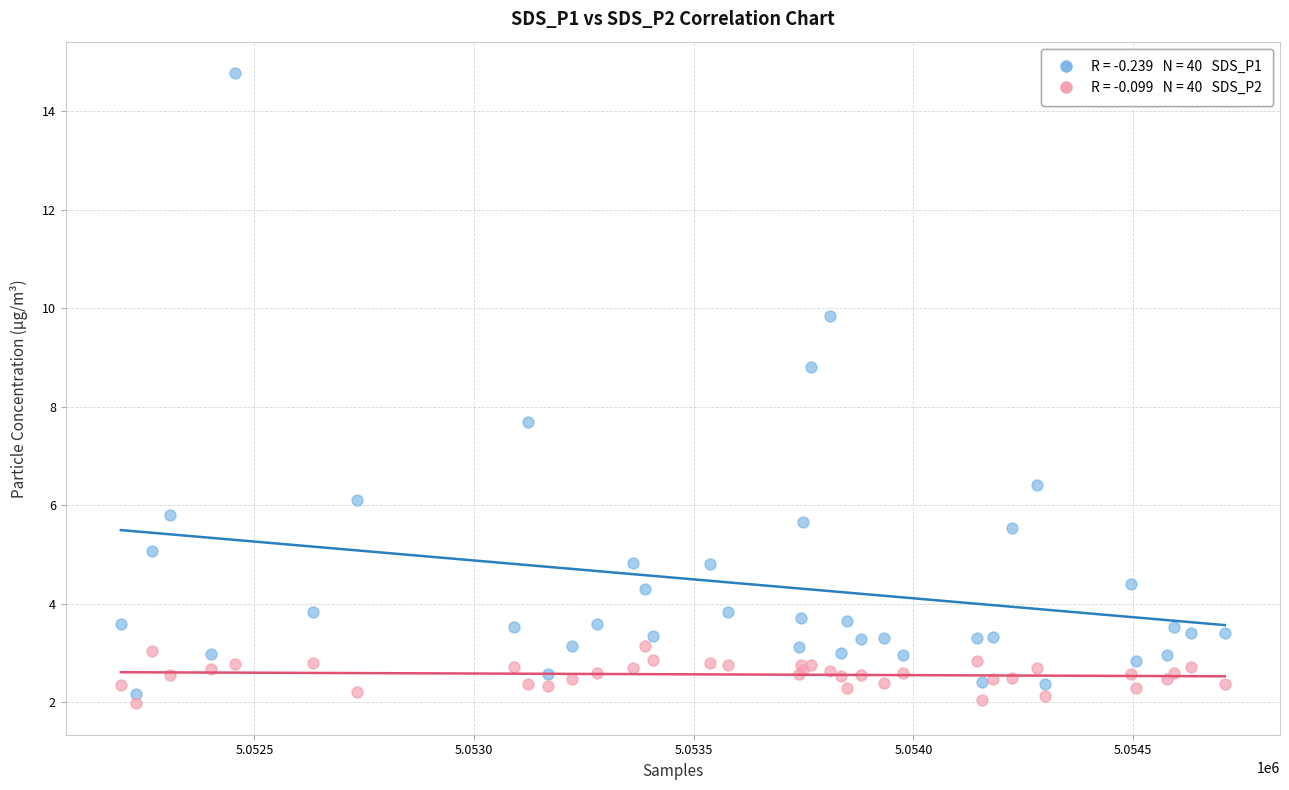

Across all series, what Y value is closest to 8?

7.7